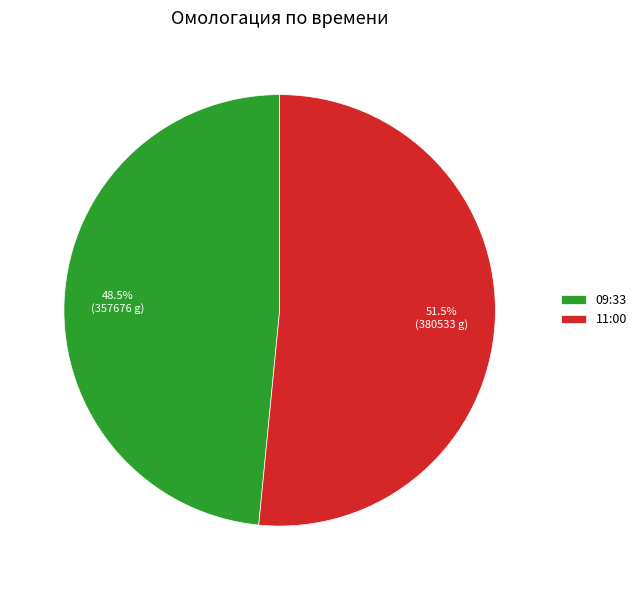

Rank the categories by value from lowest to highest.

09:33, 11:00